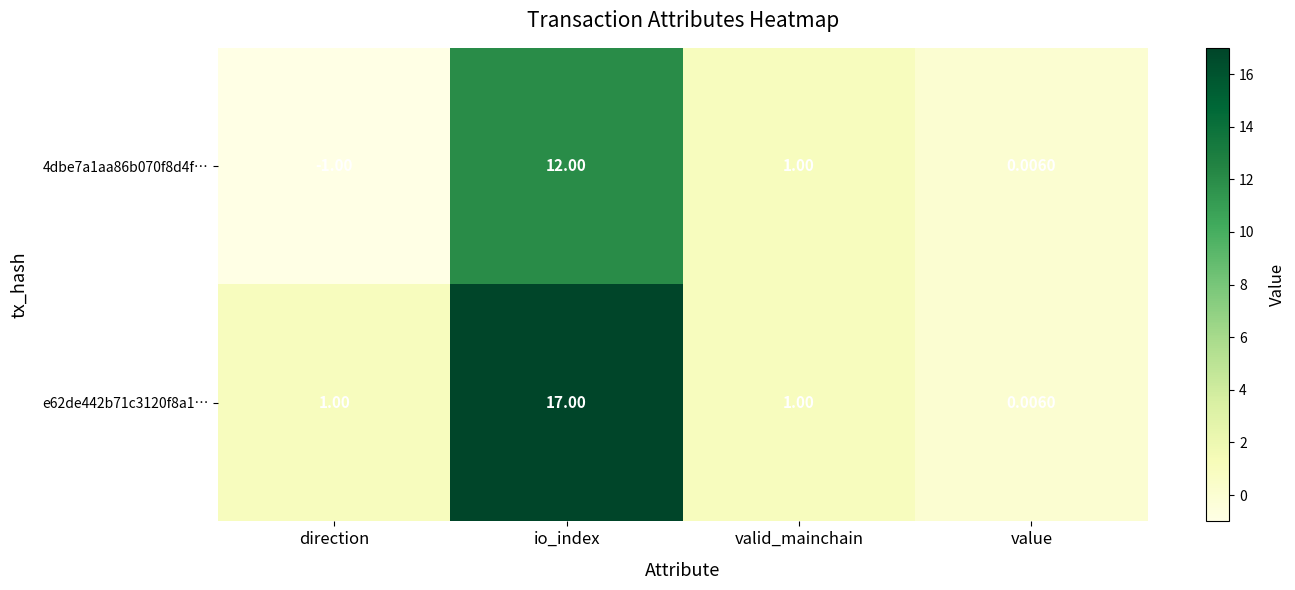

Where does the 4dbe7a1aa86b070f8d4f… series first go above 1?

io_index